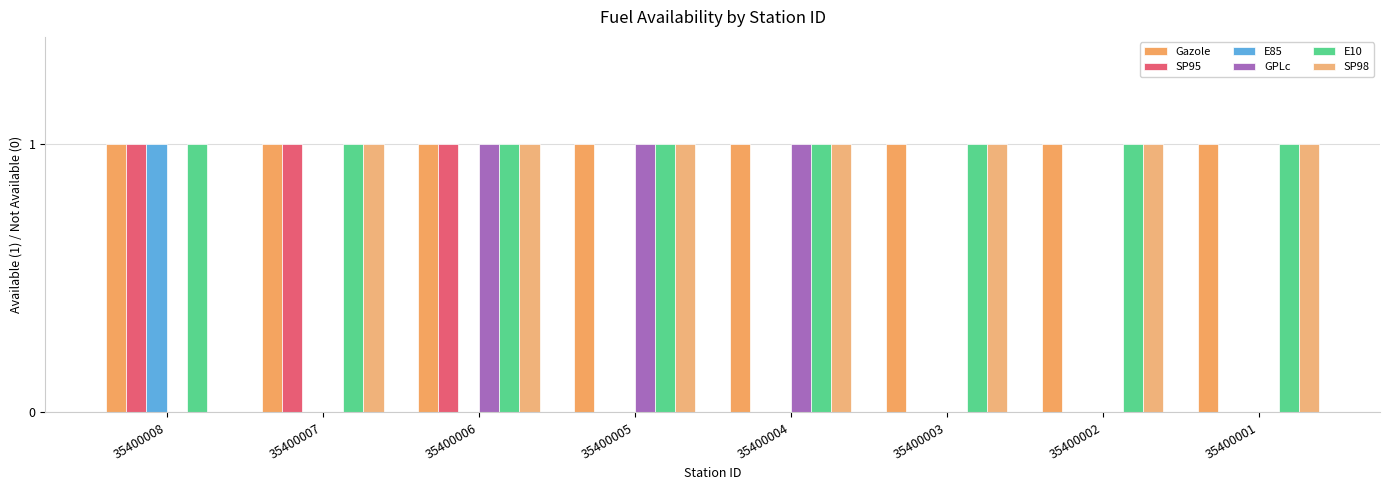

Does the chart contain stacked bars?

No